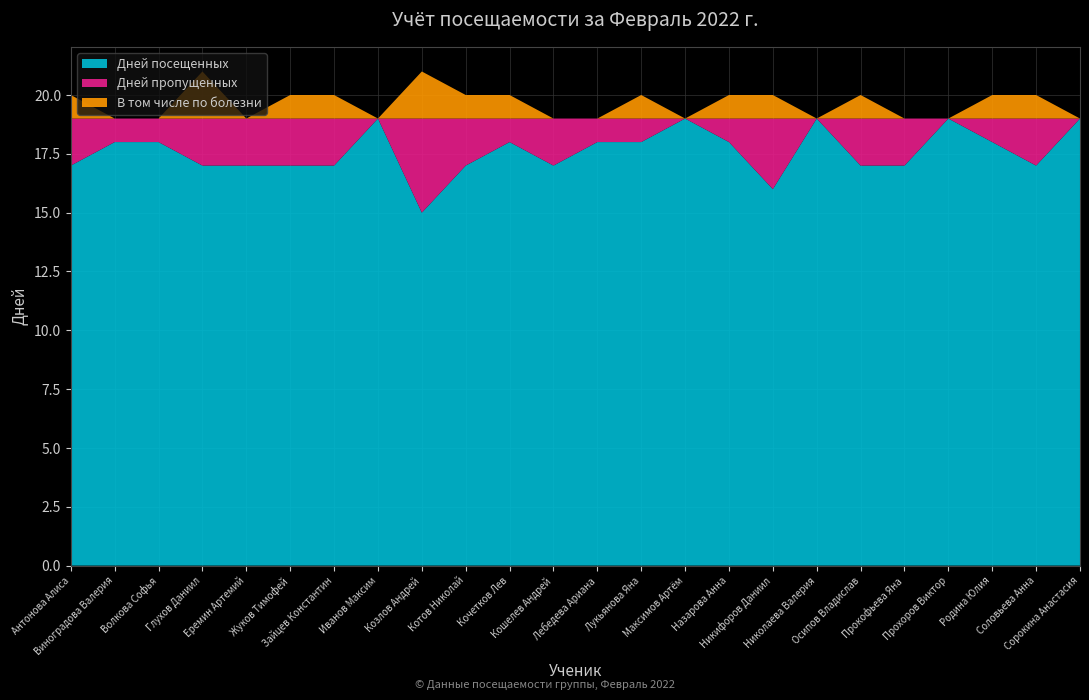

Reading left to right, list all the values displayed in this chart.

Дней посещенных: Антонова Алиса=17	Виноградова Валерия=18	Волкова Софья=18	Глухов Даниил=17	Еремин Артемий=17	Жуков Тимофей=17	Зайцев Константин=17	Иванов Максим=19	Козлов Андрей=15	Котов Николай=17	Кочетков Лев=18	Кошелев Андрей=17	Лебедева Ариана=18	Лукьянова Яна=18	Максимов Артём=19	Назарова Анна=18	Никифоров Даниил=16	Николаева Валерия=19	Осипов Владислав=17	Прокофьева Яна=17	Прохоров Виктор=19	Родина Юлия=18	Соловьева Анна=17	Сорокина Анастасия=19
Дней пропущенных: Антонова Алиса=2	Виноградова Валерия=1	Волкова Софья=1	Глухов Даниил=2	Еремин Артемий=2	Жуков Тимофей=2	Зайцев Константин=2	Иванов Максим=0	Козлов Андрей=4	Котов Николай=2	Кочетков Лев=1	Кошелев Андрей=2	Лебедева Ариана=1	Лукьянова Яна=1	Максимов Артём=0	Назарова Анна=1	Никифоров Даниил=3	Николаева Валерия=0	Осипов Владислав=2	Прокофьева Яна=2	Прохоров Виктор=0	Родина Юлия=1	Соловьева Анна=2	Сорокина Анастасия=0
В том числе по болезни: Антонова Алиса=1	Виноградова Валерия=0	Волкова Софья=0	Глухов Даниил=2	Еремин Артемий=0	Жуков Тимофей=1	Зайцев Константин=1	Иванов Максим=0	Козлов Андрей=2	Котов Николай=1	Кочетков Лев=1	Кошелев Андрей=0	Лебедева Ариана=0	Лукьянова Яна=1	Максимов Артём=0	Назарова Анна=1	Никифоров Даниил=1	Николаева Валерия=0	Осипов Владислав=1	Прокофьева Яна=0	Прохоров Виктор=0	Родина Юлия=1	Соловьева Анна=1	Сорокина Анастасия=0